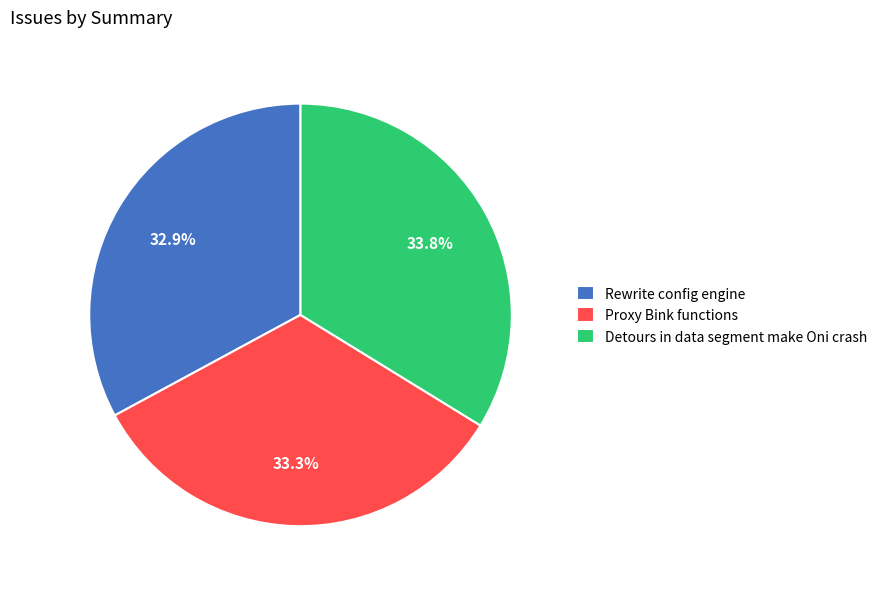

Does Rewrite config engine account for over 50% of the chart?

No